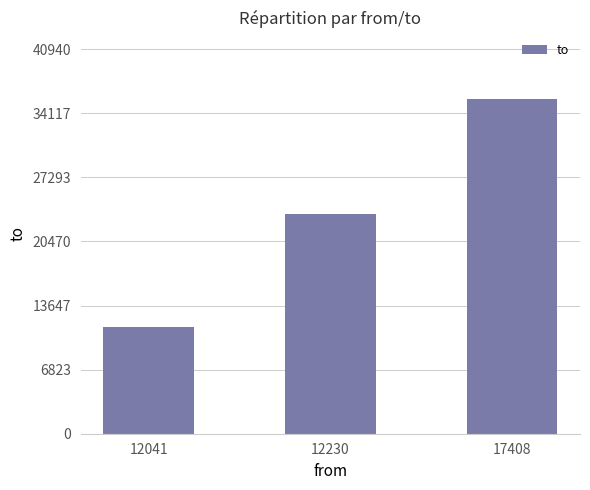

Are the bars horizontal?

No